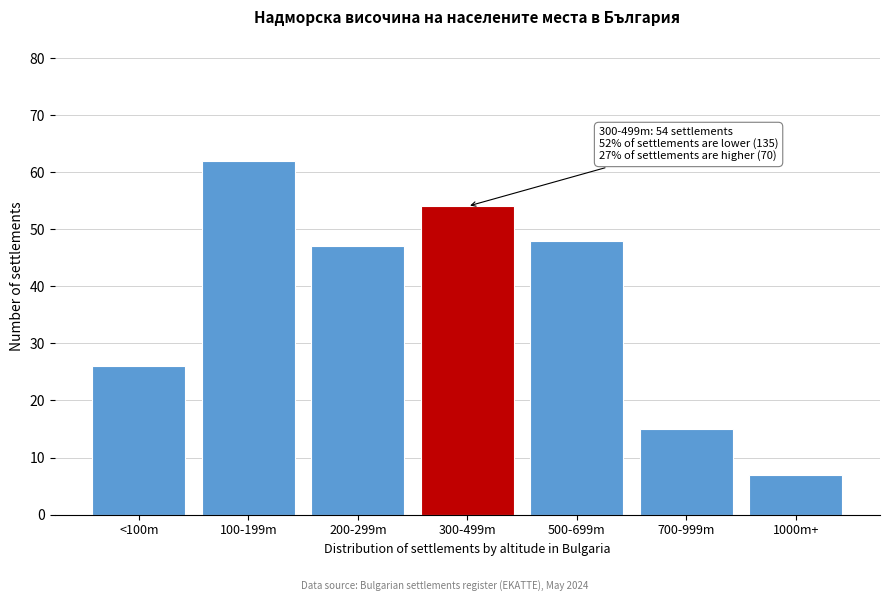

Reading left to right, list all the values displayed in this chart.

<100m=26	100-199m=62	200-299m=47	300-499m=54	500-699m=48	700-999m=15	1000m+=7